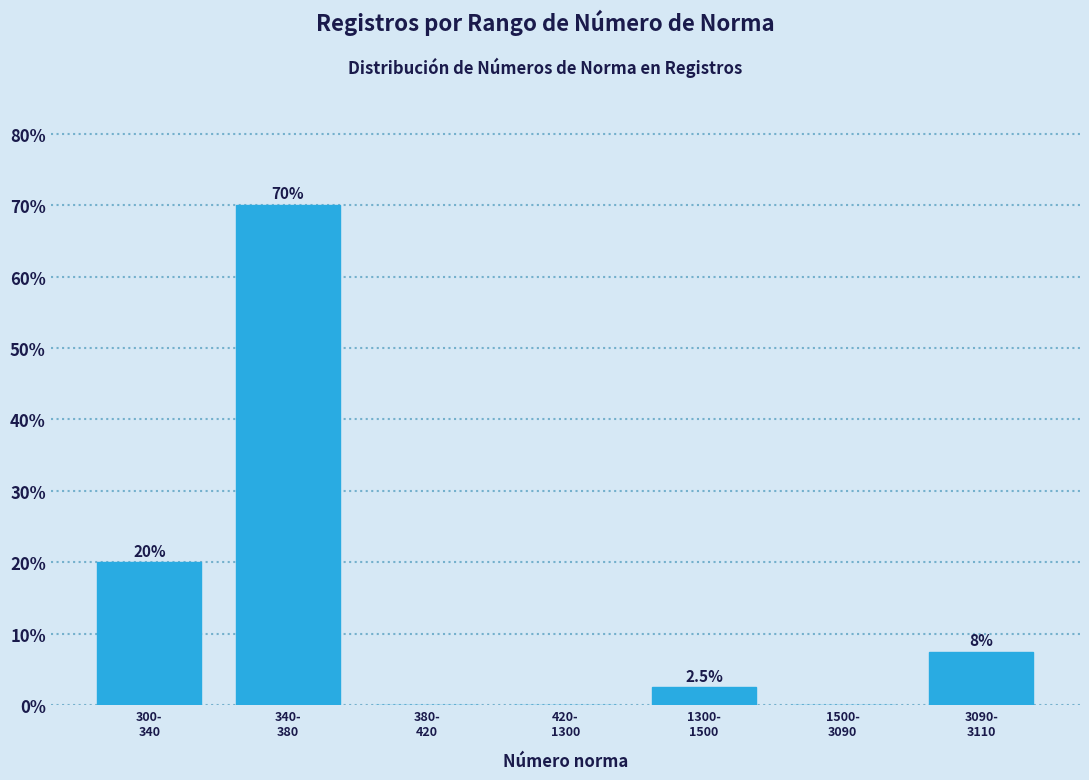

What is the greatest value displayed?

70.0